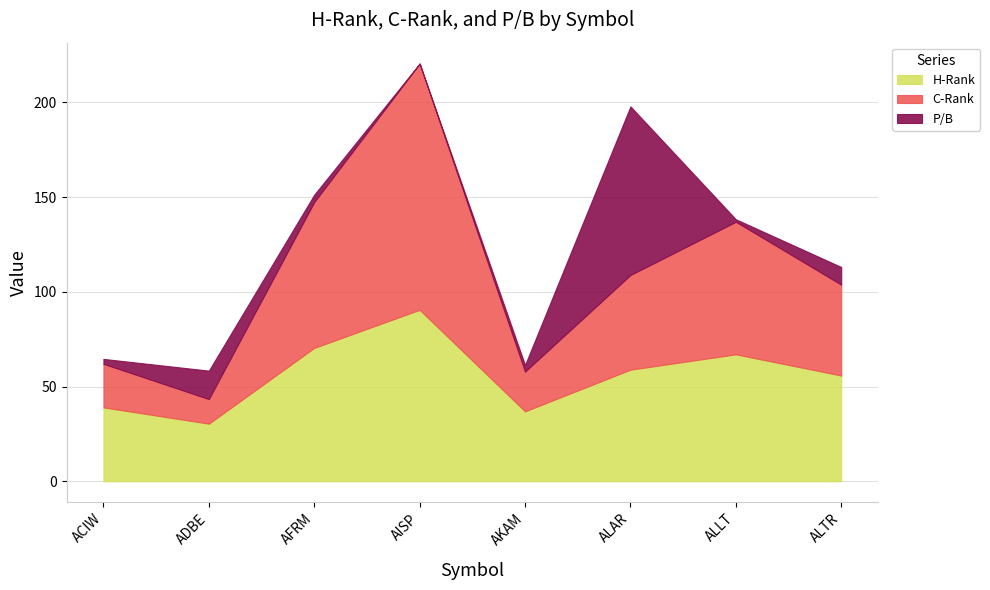

True or false: P/B has more than 1 points higher than both neighbors.

True